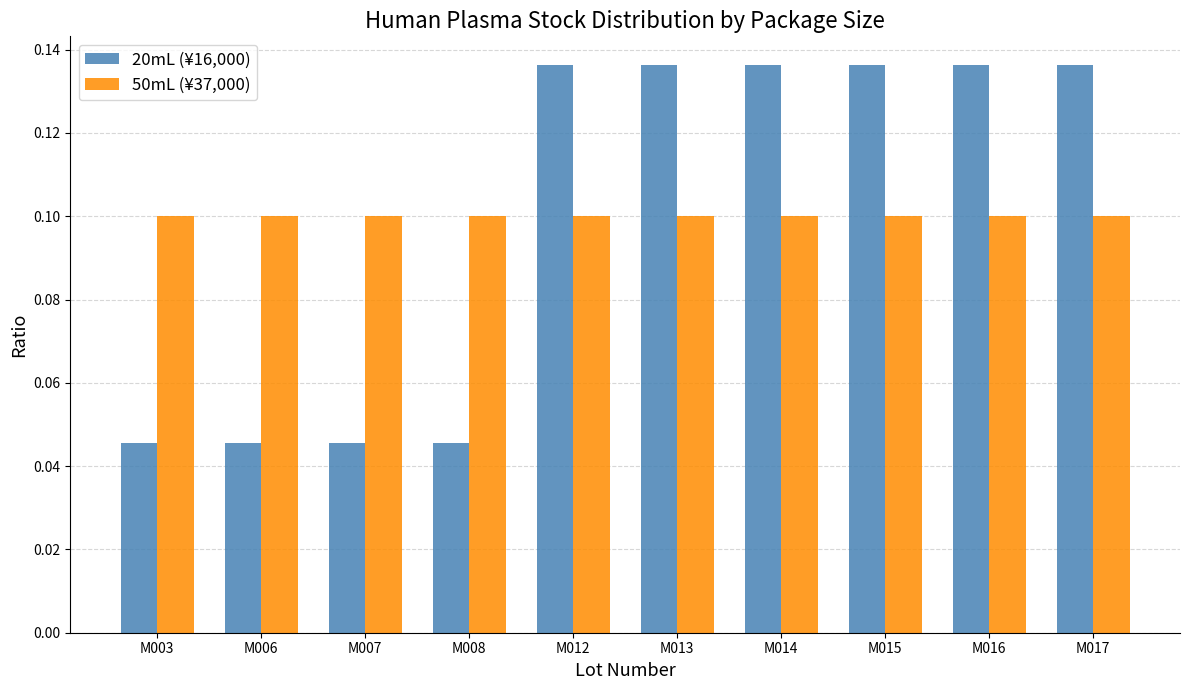

Is the value of 20mL (¥16,000) at M003 greater than the value of 50mL (¥37,000) at M014?

No